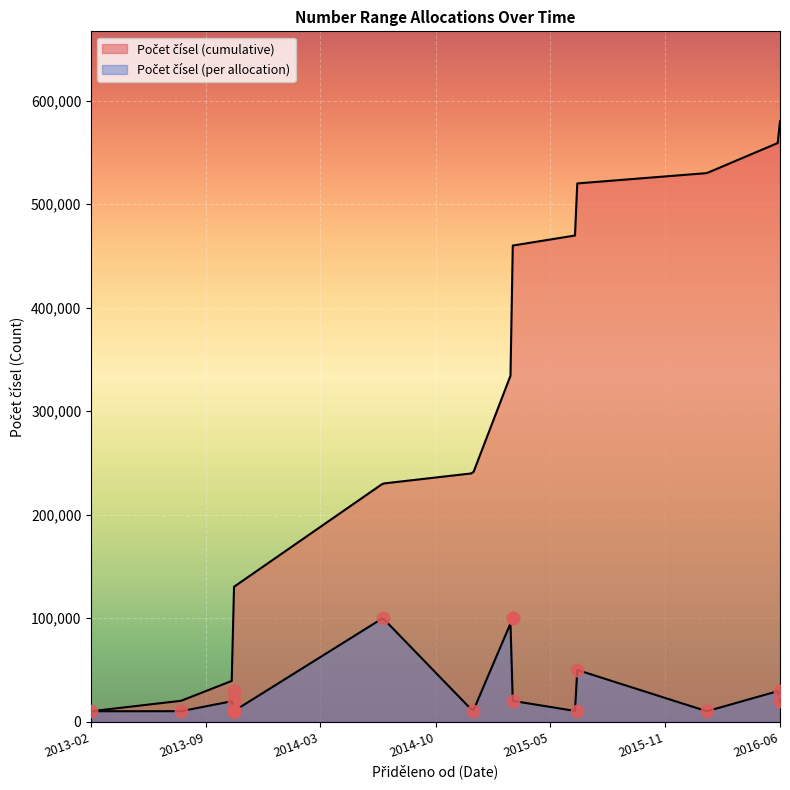

Which has a higher value, 2013-10-21 or 2013-07-20?

2013-10-21